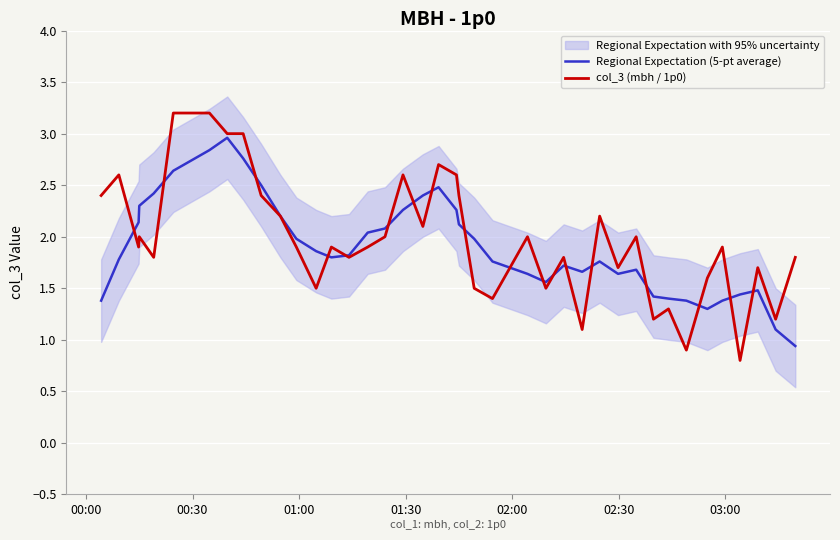

What is the minimum value for col_3 (mbh / 1p0)?

0.8